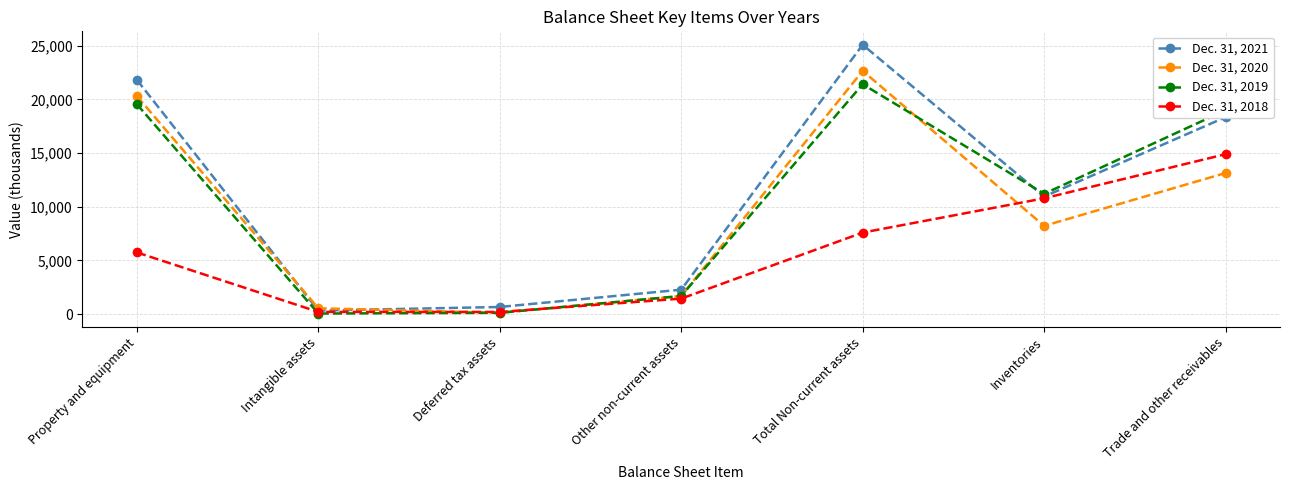

Rank the series by their average value, from highest to lowest.

Dec. 31, 2021, Dec. 31, 2019, Dec. 31, 2020, Dec. 31, 2018